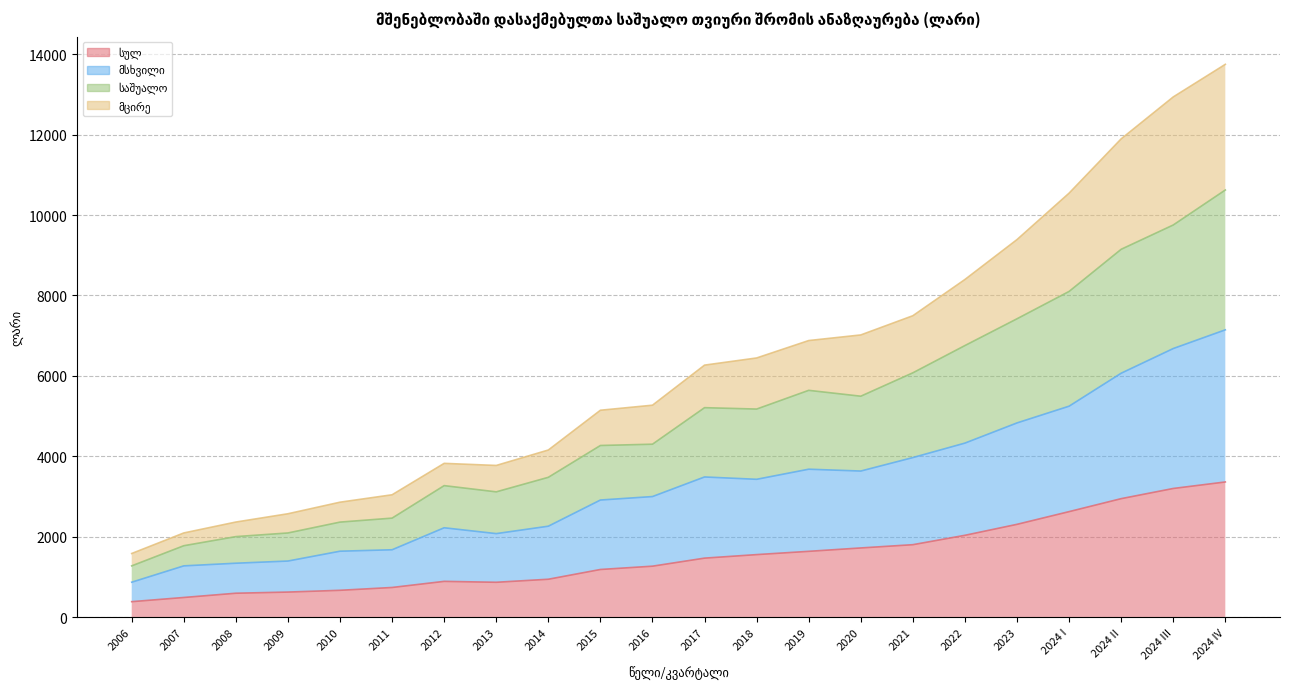

True or false: სულ and საშუალო cross at least once.

False